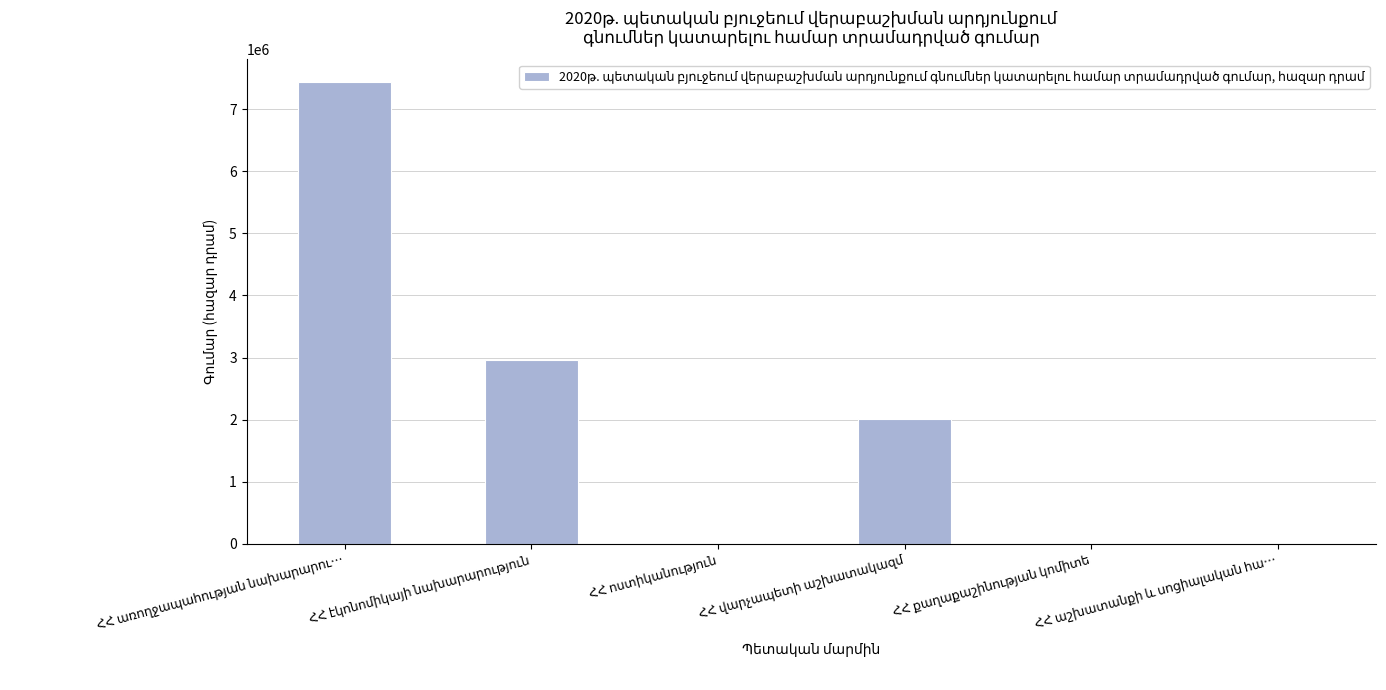

List the labels in order of value, smallest first.

ՀՀ քաղաքաշինության կոմիտե, ՀՀ աշխատանքի և սոցիալական հա…, ՀՀ ոստիկանություն, ՀՀ վարչապետի աշխատակազմ, ՀՀ էկոնոմիկայի նախարարություն, ՀՀ առողջապահության նախարարու…